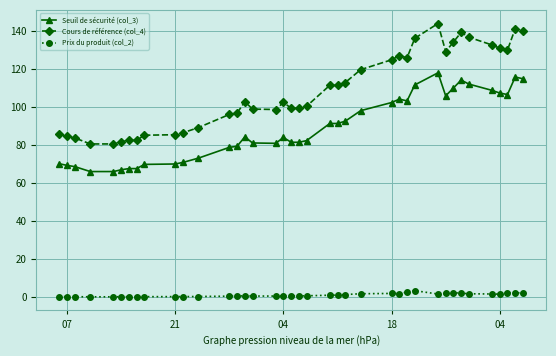

What are all the series names shown in the legend?

Seuil de sécurité (col_3), Cours de référence (col_4), Prix du produit (col_2)